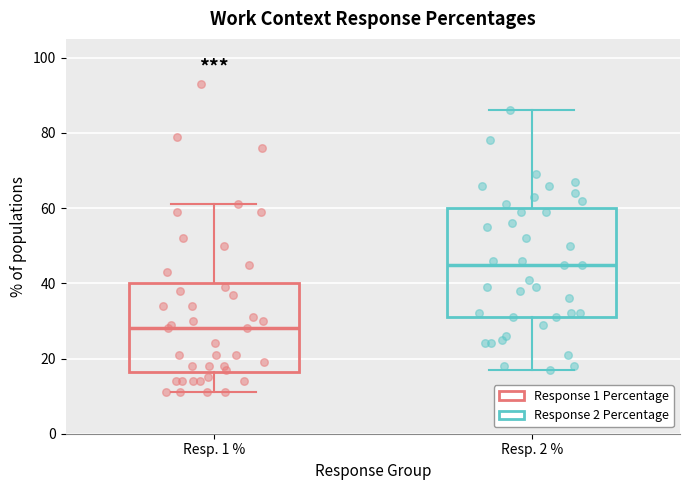

Which box is the tallest, from its lower edge to its upper edge?

Resp. 2 %